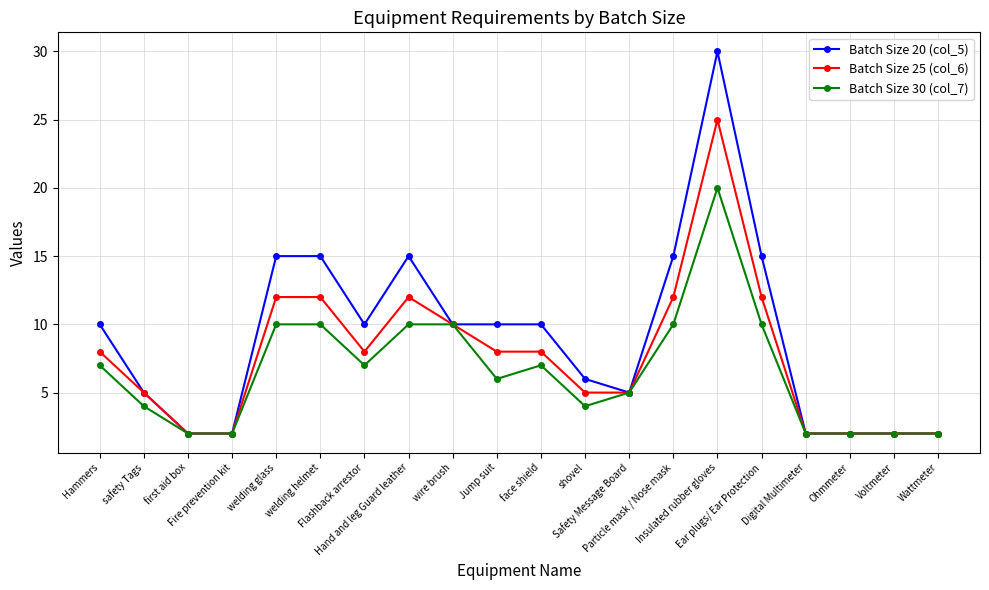

Reading left to right, what are all the values shown in this chart?

Batch Size 20 (col_5): Hammers=10	safety Tags=5	first aid box=2	Fire prevention kit=2	welding glass=15	welding helmet=15	Flashback arrestor=10	Hand and leg Guard leather=15	wire brush=10	Jump suit=10	face shield=10	shovel=6	Safety Message Board=5	Particle mask / Nose mask=15	Insulated rubber gloves=30	Ear plugs/ Ear Protection=15	Digital Multimeter=2	Ohmmeter=2	Voltmeter=2	Wattmeter=2
Batch Size 25 (col_6): Hammers=8	safety Tags=5	first aid box=2	Fire prevention kit=2	welding glass=12	welding helmet=12	Flashback arrestor=8	Hand and leg Guard leather=12	wire brush=10	Jump suit=8	face shield=8	shovel=5	Safety Message Board=5	Particle mask / Nose mask=12	Insulated rubber gloves=25	Ear plugs/ Ear Protection=12	Digital Multimeter=2	Ohmmeter=2	Voltmeter=2	Wattmeter=2
Batch Size 30 (col_7): Hammers=7	safety Tags=4	first aid box=2	Fire prevention kit=2	welding glass=10	welding helmet=10	Flashback arrestor=7	Hand and leg Guard leather=10	wire brush=10	Jump suit=6	face shield=7	shovel=4	Safety Message Board=5	Particle mask / Nose mask=10	Insulated rubber gloves=20	Ear plugs/ Ear Protection=10	Digital Multimeter=2	Ohmmeter=2	Voltmeter=2	Wattmeter=2